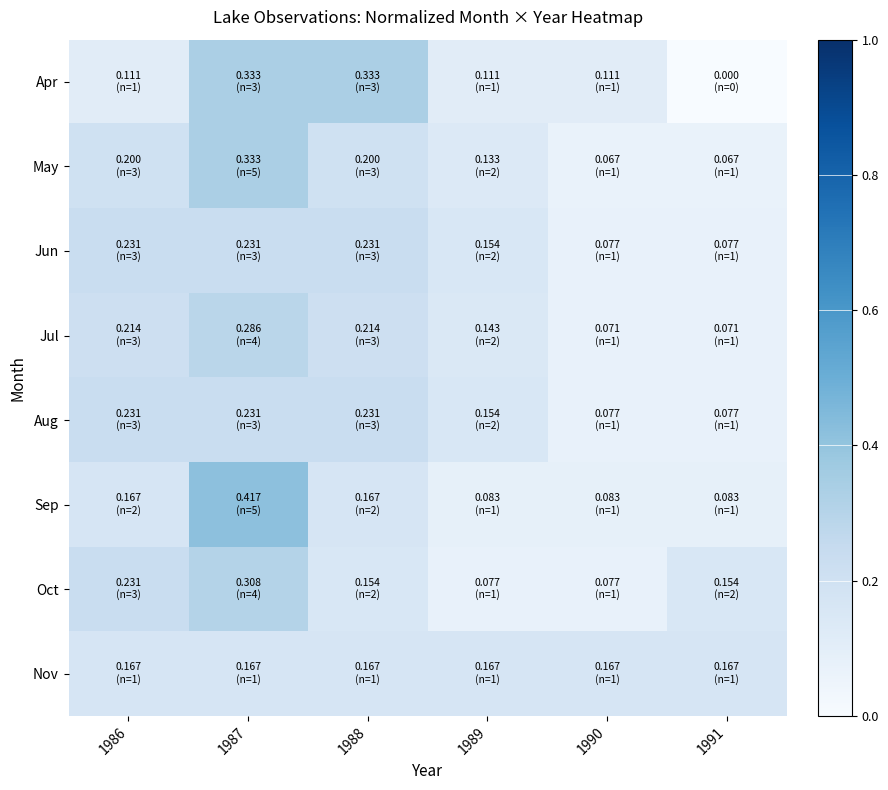

Count the number of data series in this chart.

8